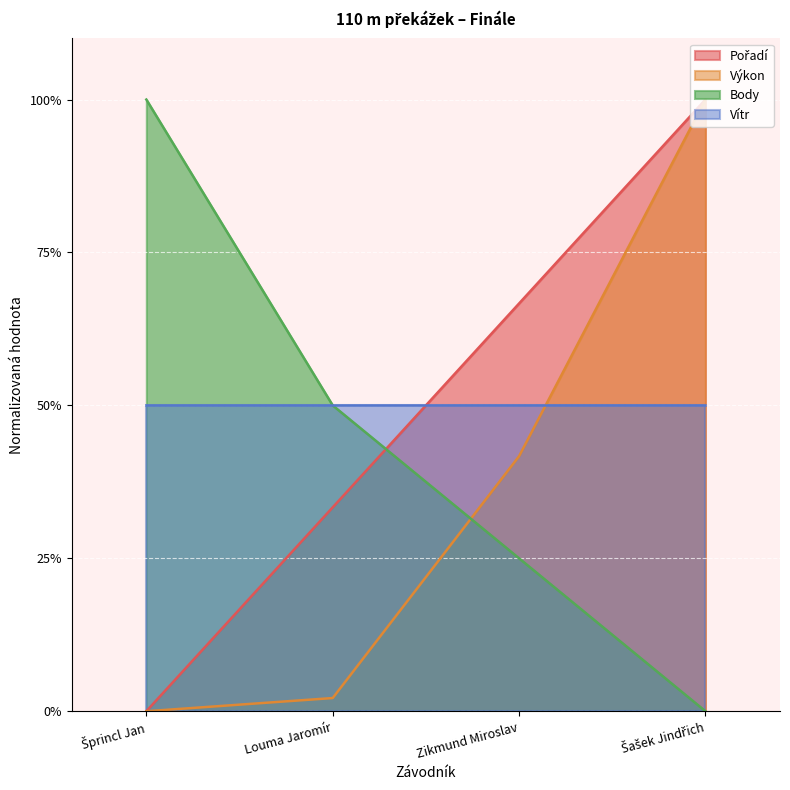

The Pořadí series shows 1.0 at Šašek Jindřich. True or false?

True